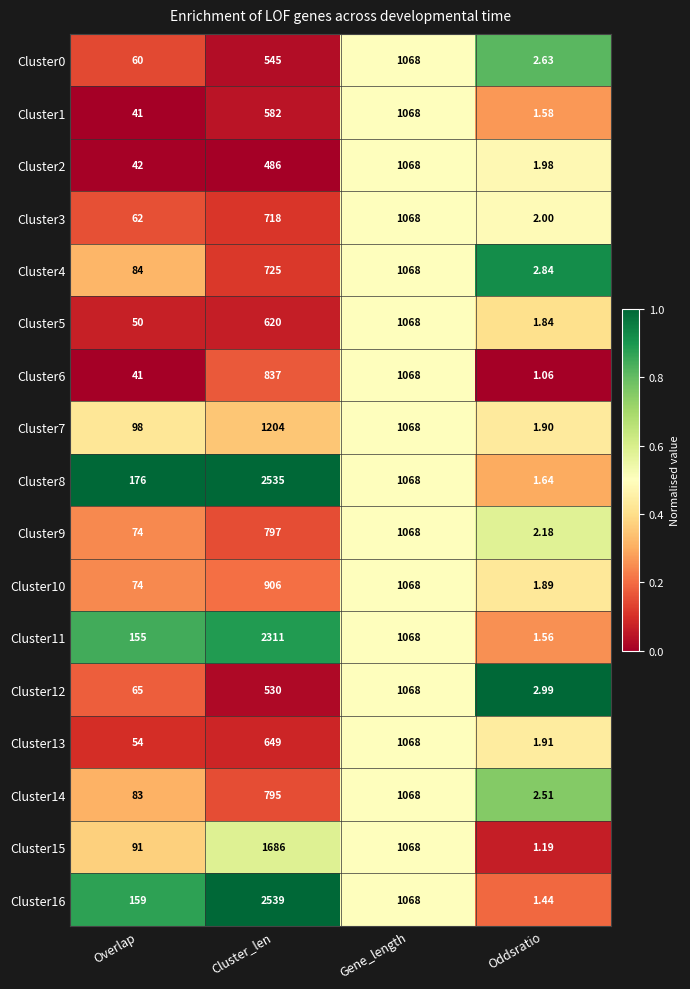

Where is Cluster3 nearest to the value 535?

Cluster_len